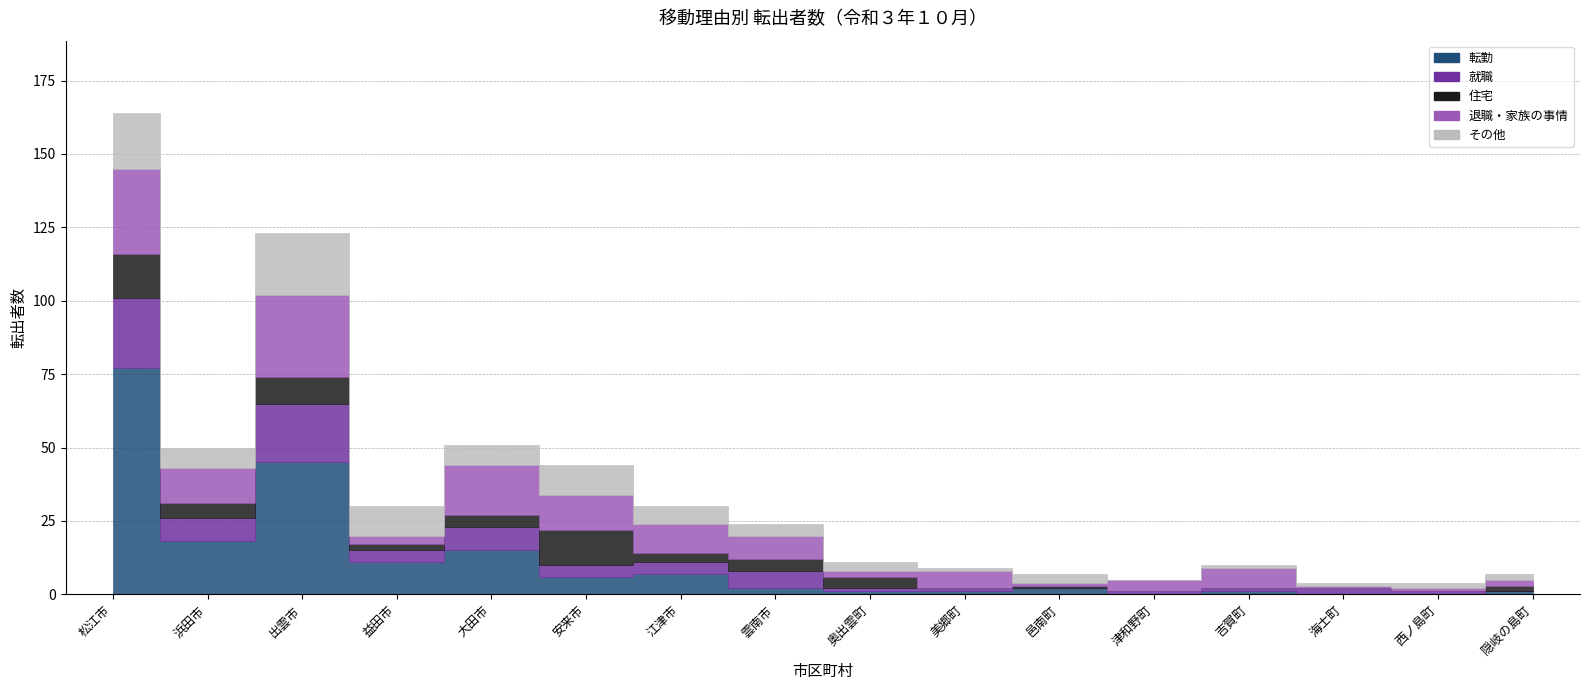

Where does the 転勤 series first go above 2?

松江市